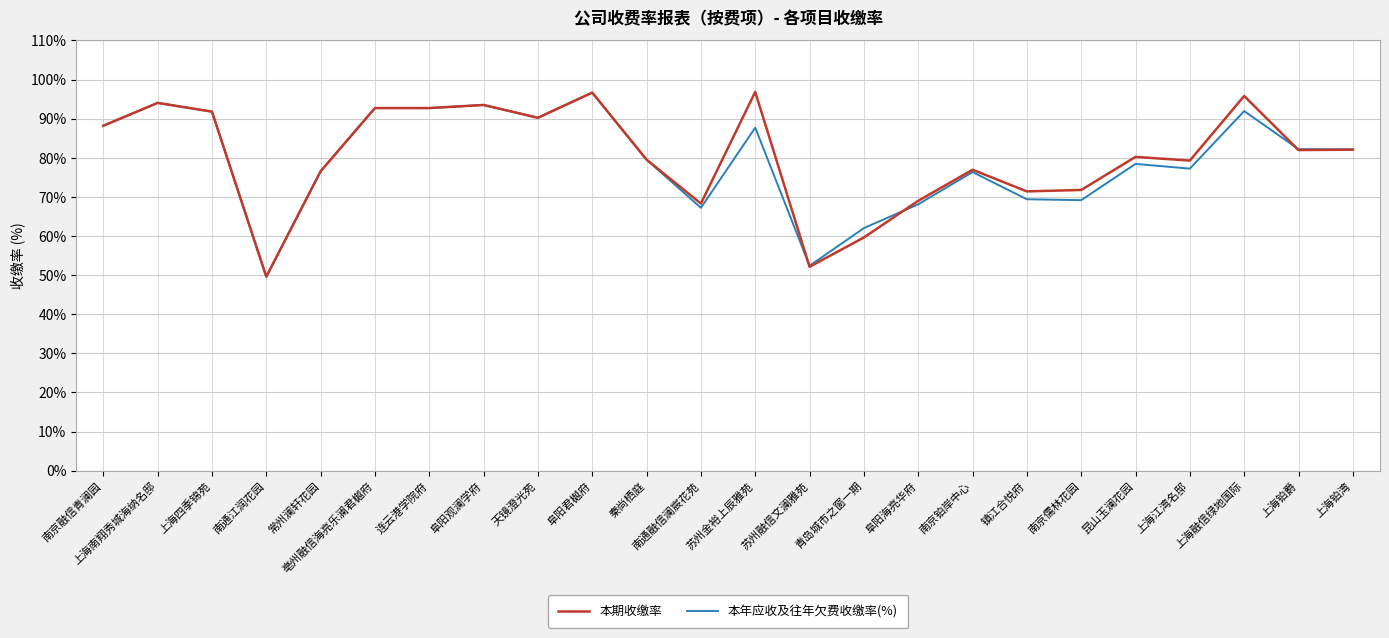

What position from the right is 连云港学院府?

18